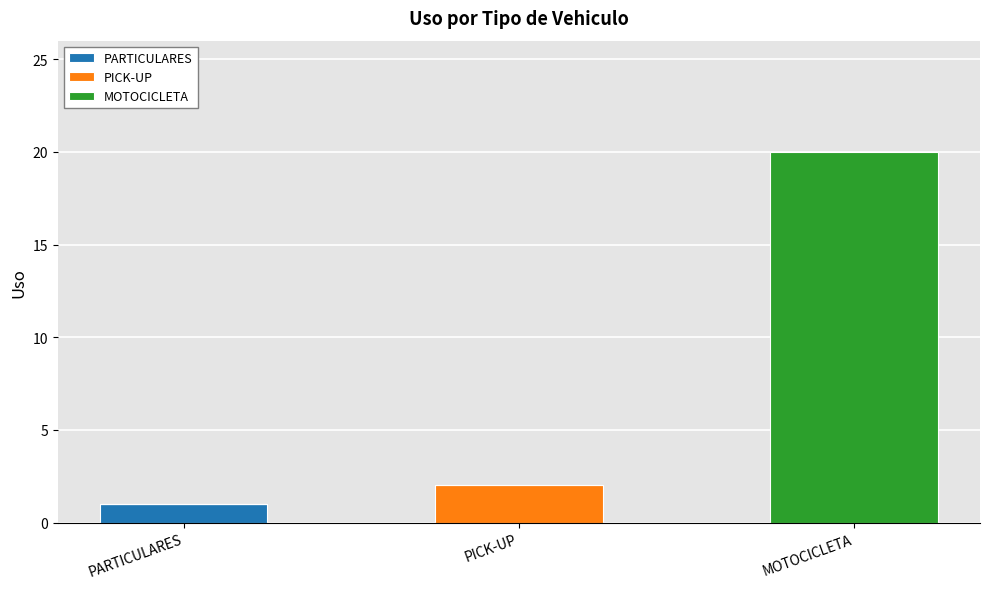

How many data points does each series have?

3